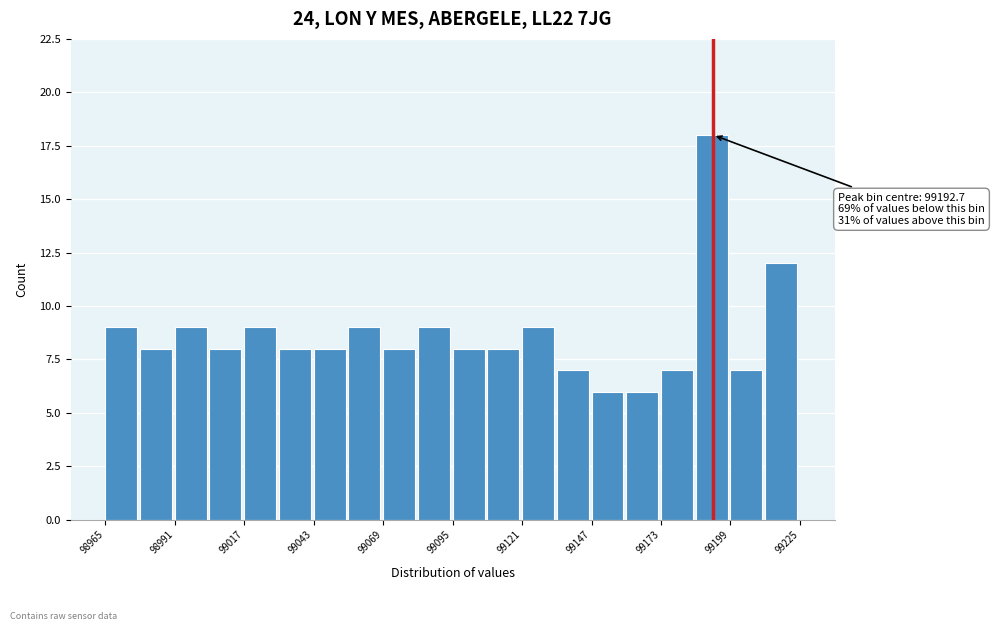

Around what value on the x-axis is the tallest bar? Give the approximate position of its centre, as read against the axis.

99190